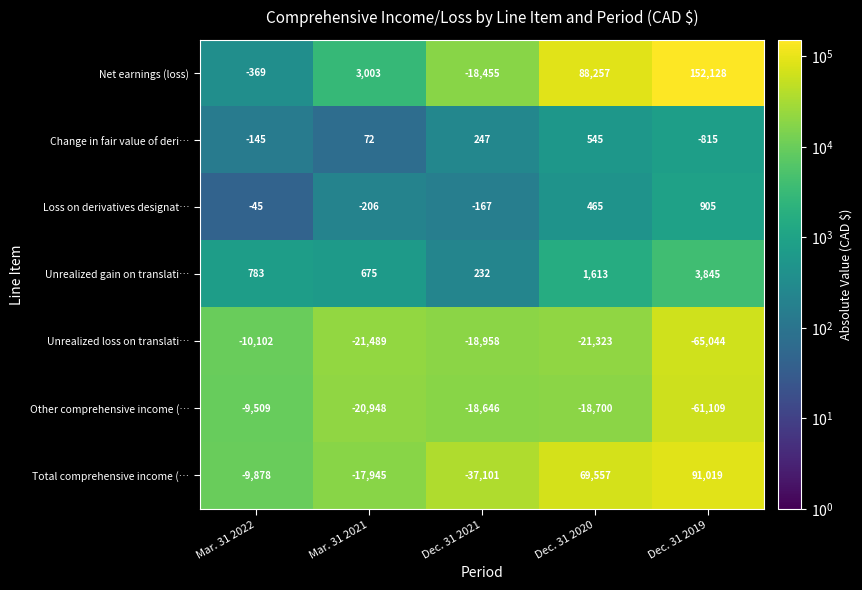

Between Dec. 31 2020 and Dec. 31 2019, which series saw the biggest shift?

Net earnings (loss)